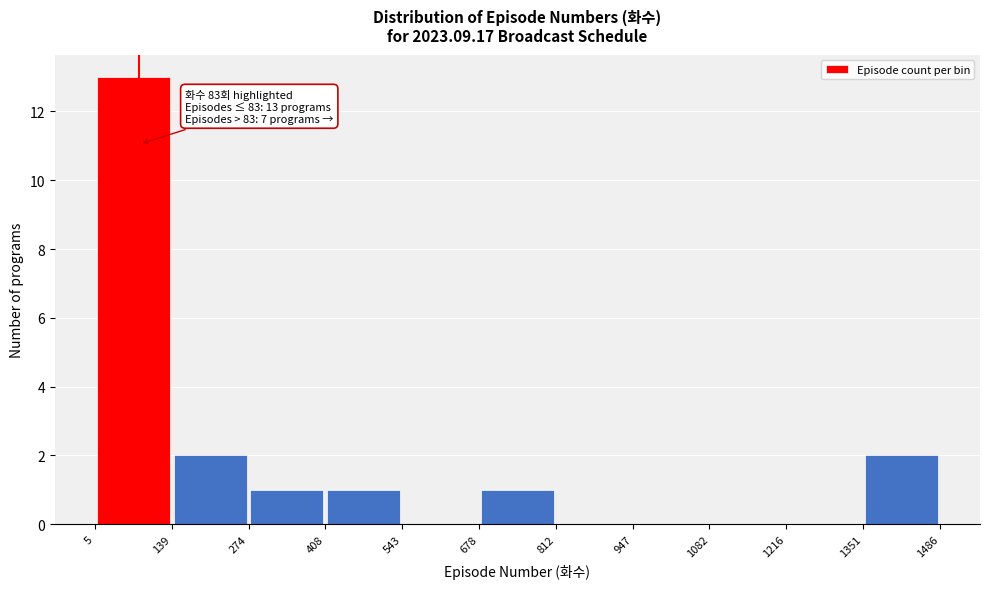

Over which range of the x-axis is the bar tallest?

5 to 139